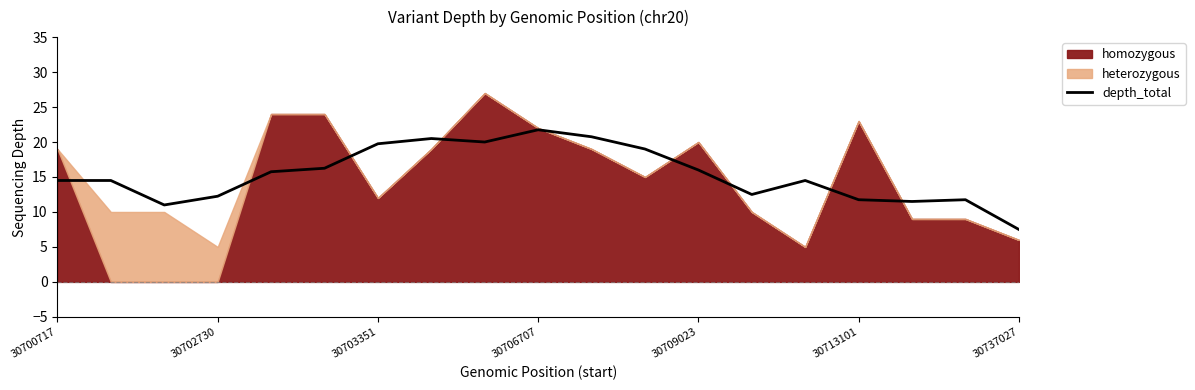

Which category has the highest value in the depth_total series?

30706707